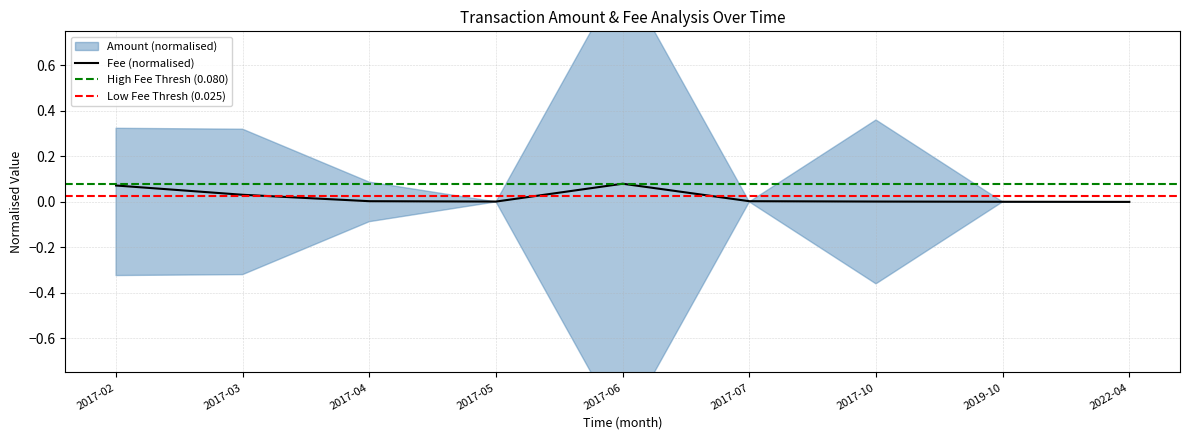

Reading right to left, extract all data points from this chart.

2022-04=0.0	2019-10=0.0	2017-10=0.0	2017-07=0.0	2017-06=0.1	2017-05=0.0	2017-04=0.0	2017-03=0.0	2017-02=0.1